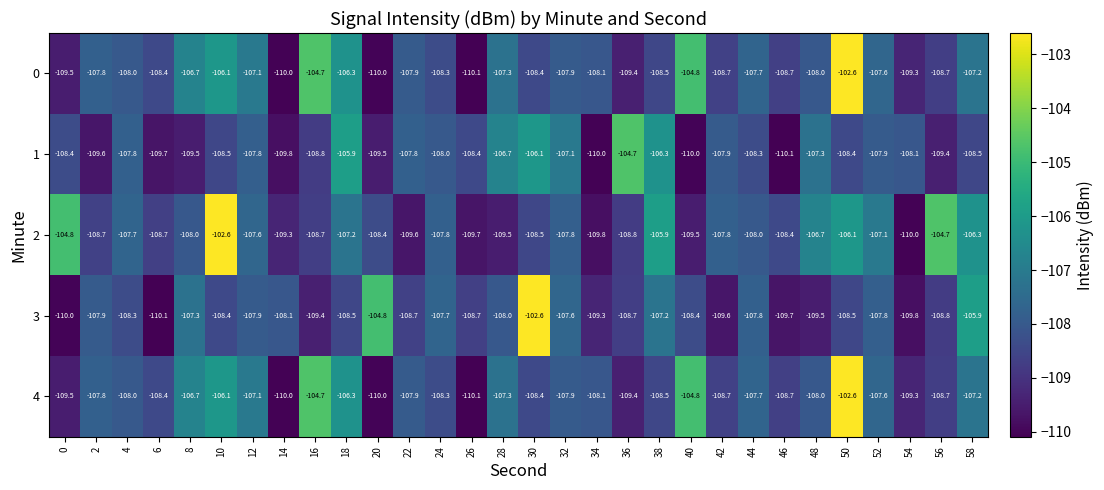

Read the 1 value at 44.

-108.3